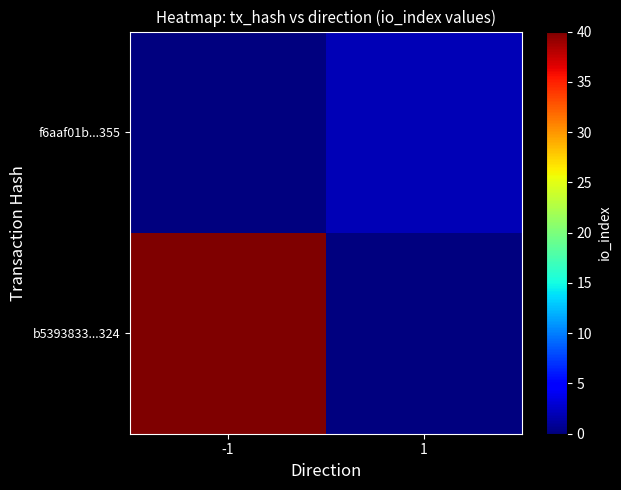

At which category is the sum across all series the highest?

-1